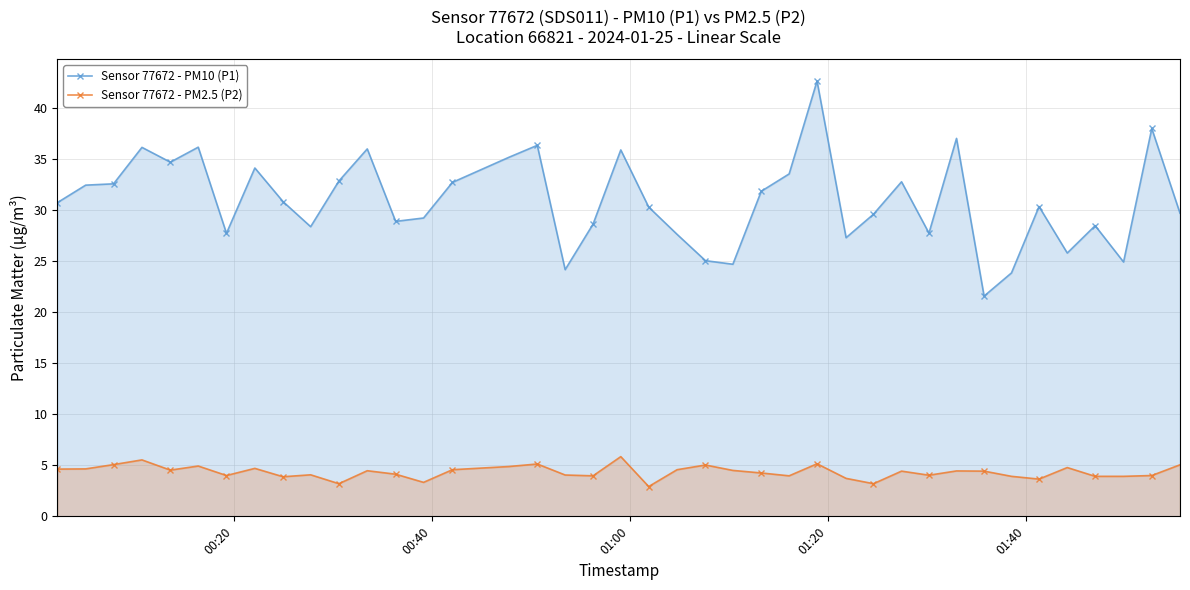

What is the sum of all Sensor 77672 - PM2.5 (P2) values?

173.5